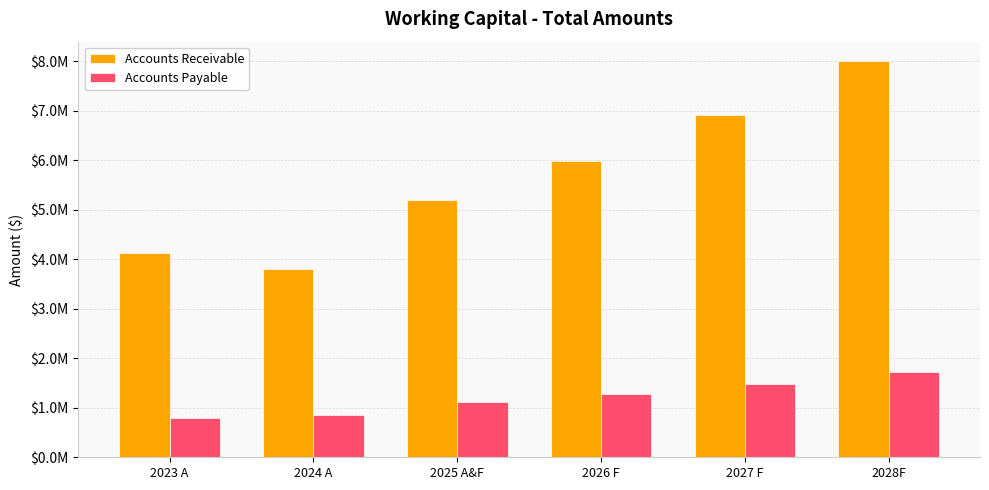

Does the chart contain stacked bars?

No